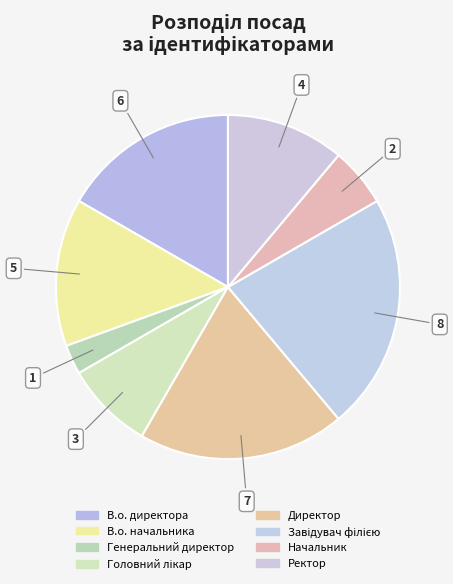

Is there any slice that represents more than half of the pie?

No